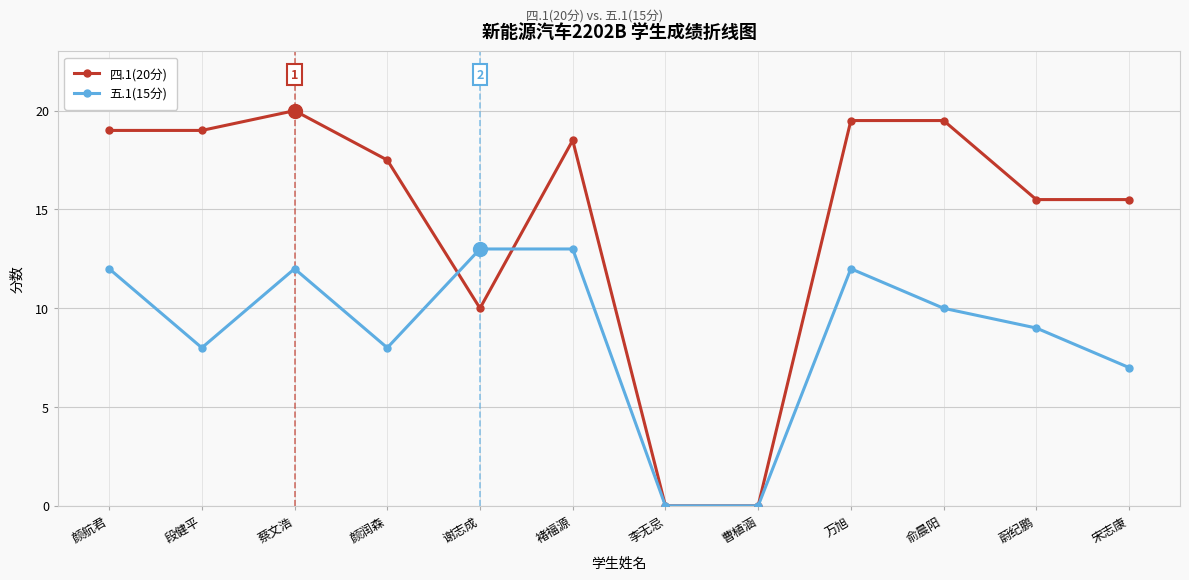

Where is the first local maximum for 四.1(20分)?

蔡文浩